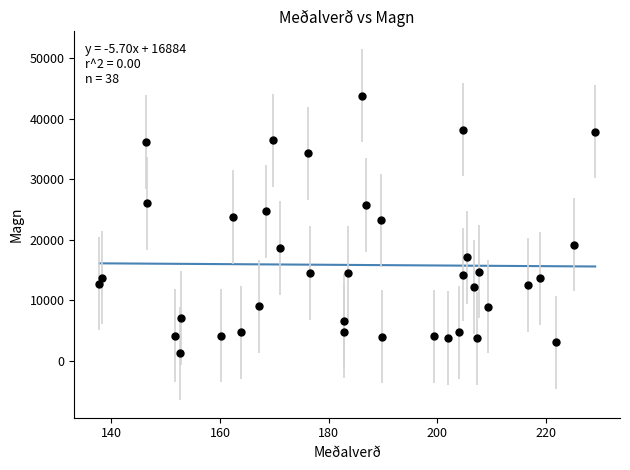

What is the range of Y values (max minus min)?

42546